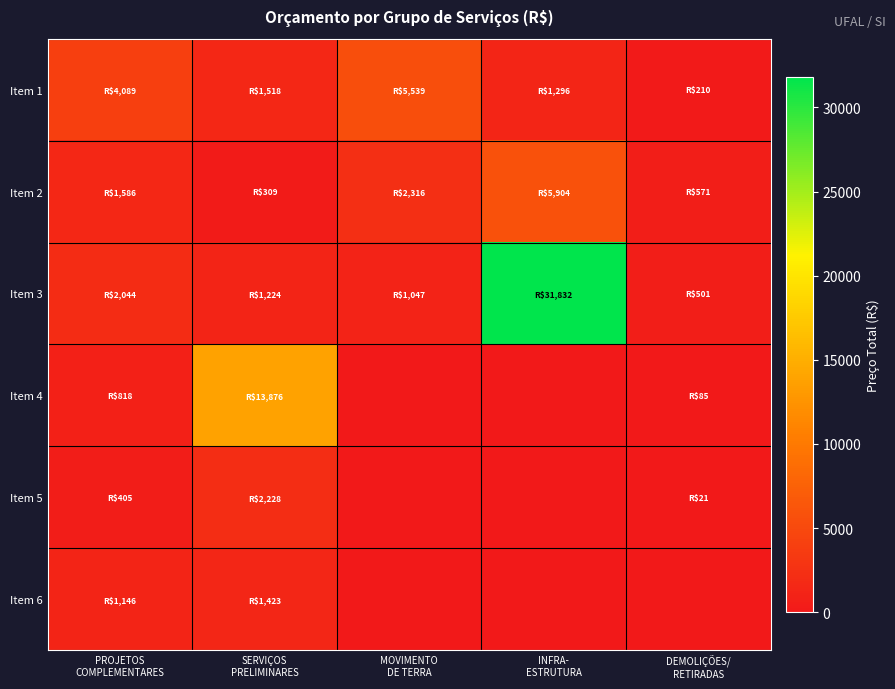

Between MOVIMENTO
DE TERRA and INFRA-
ESTRUTURA, which is larger?

MOVIMENTO
DE TERRA